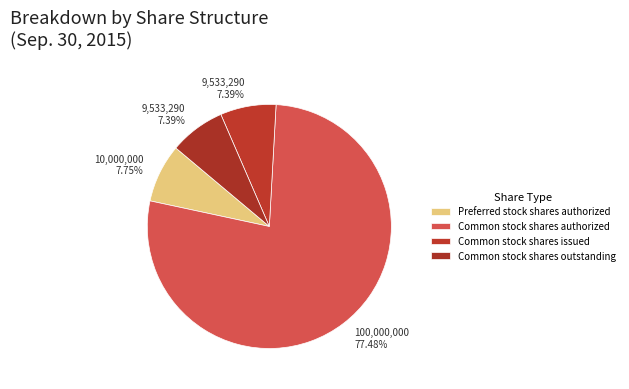

Do Common stock shares authorized and Common stock shares issued together represent more than half of the pie?

Yes